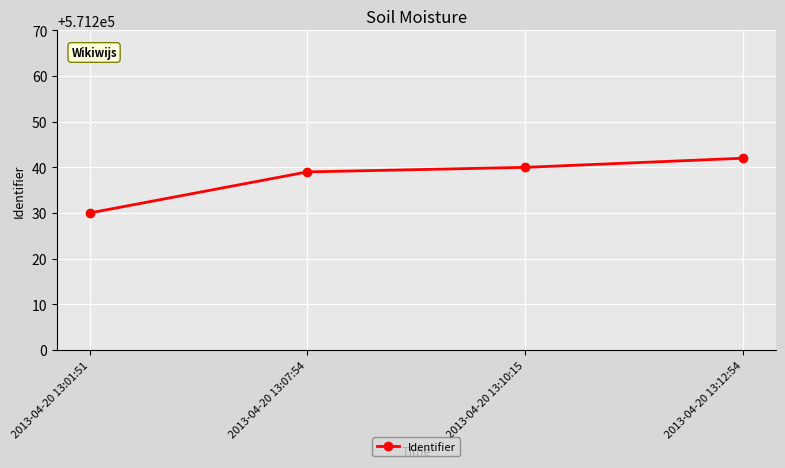

How many values are below 571240?

2